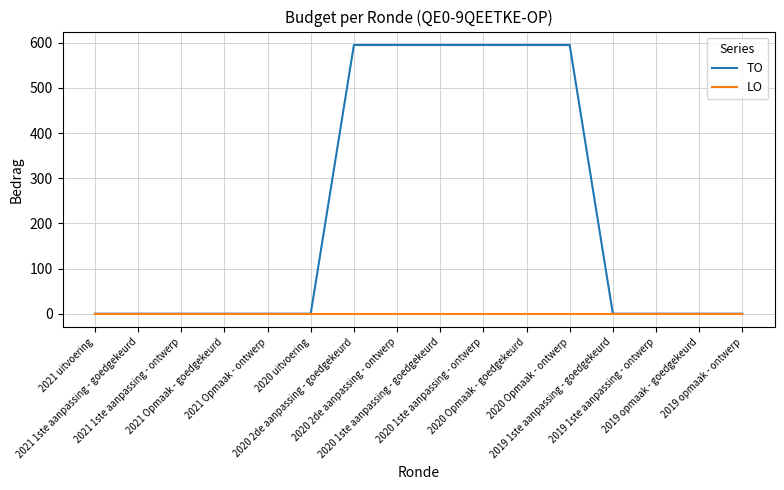

What is the greatest value displayed?

595